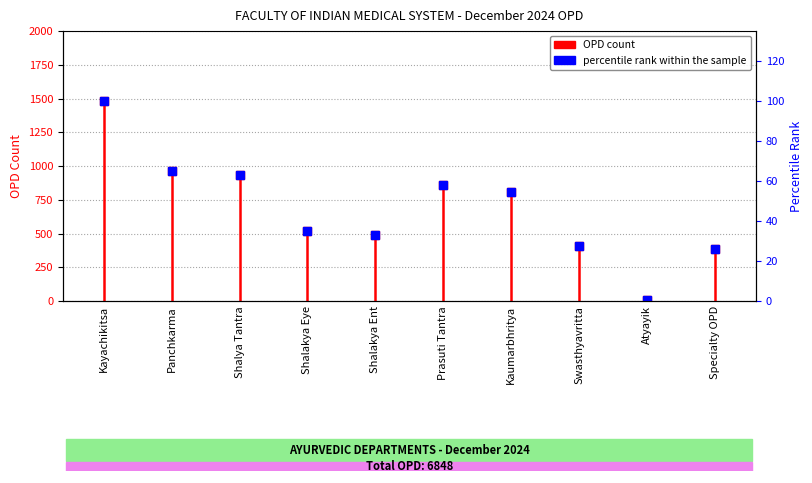

List the labels in order of value, largest first.

Kayachikitsa, Panchkarma, Shalya Tantra, Prasuti Tantra, Kaumarbhritya, Shalakya Eye, Shalakya Ent, Swasthyavritta, Specialty OPD, Atyayik